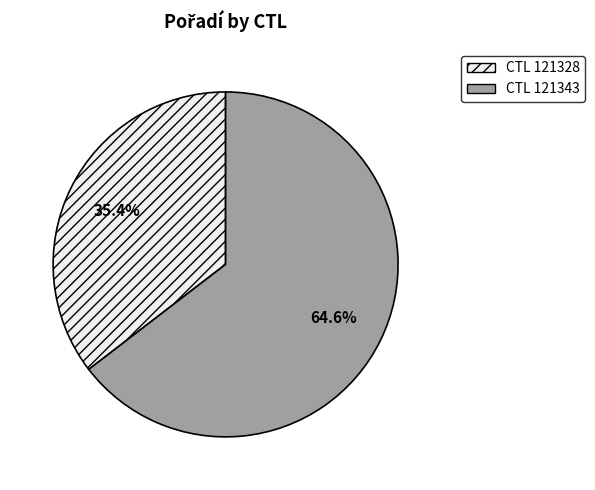

Rank the categories by value from lowest to highest.

CTL 121328, CTL 121343